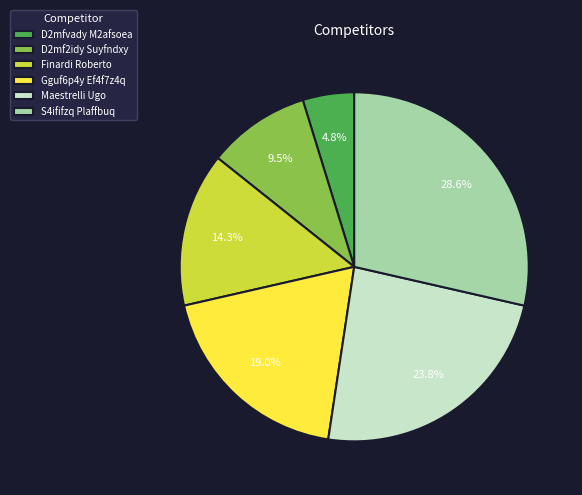

Rank the categories by value from highest to lowest.

S4ififzq Plaffbuq, Maestrelli Ugo, Gguf6p4y Ef4f7z4q, Finardi Roberto, D2mf2idy Suyfndxy, D2mfvady M2afsoea